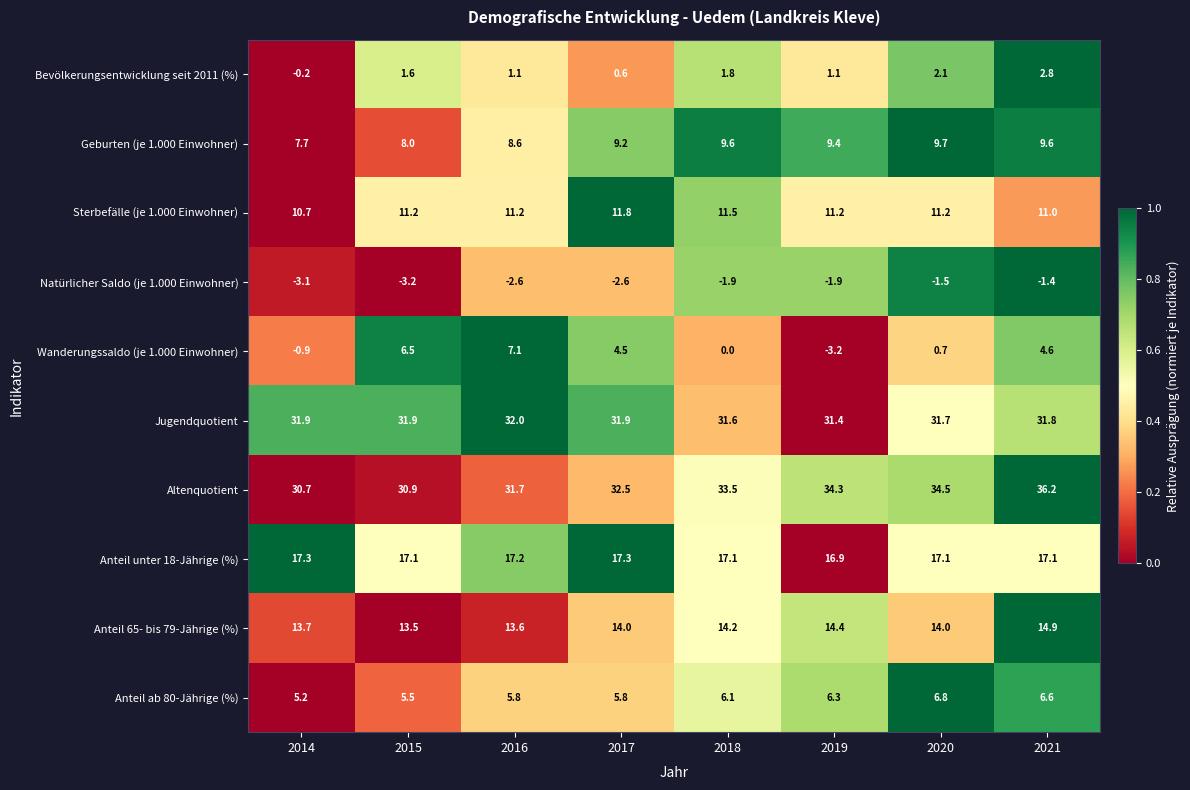

Rank the series at 2018 from lowest to highest value.

Natürlicher Saldo (je 1.000 Einwohner), Wanderungssaldo (je 1.000 Einwohner), Bevölkerungsentwicklung seit 2011 (%), Anteil ab 80-Jährige (%), Geburten (je 1.000 Einwohner), Sterbefälle (je 1.000 Einwohner), Anteil 65- bis 79-Jährige (%), Anteil unter 18-Jährige (%), Jugendquotient, Altenquotient